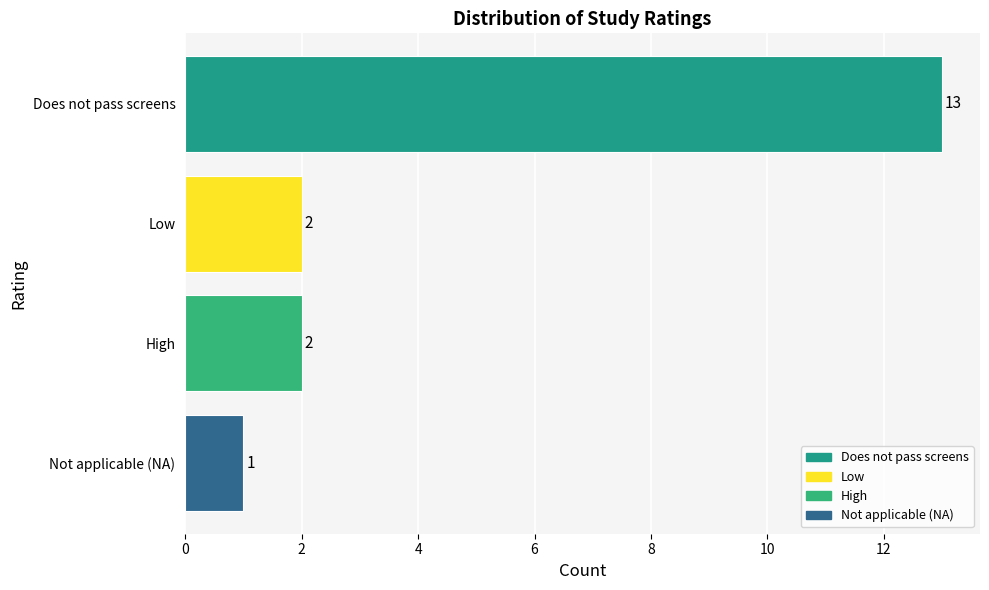

Does the chart contain any negative values?

No